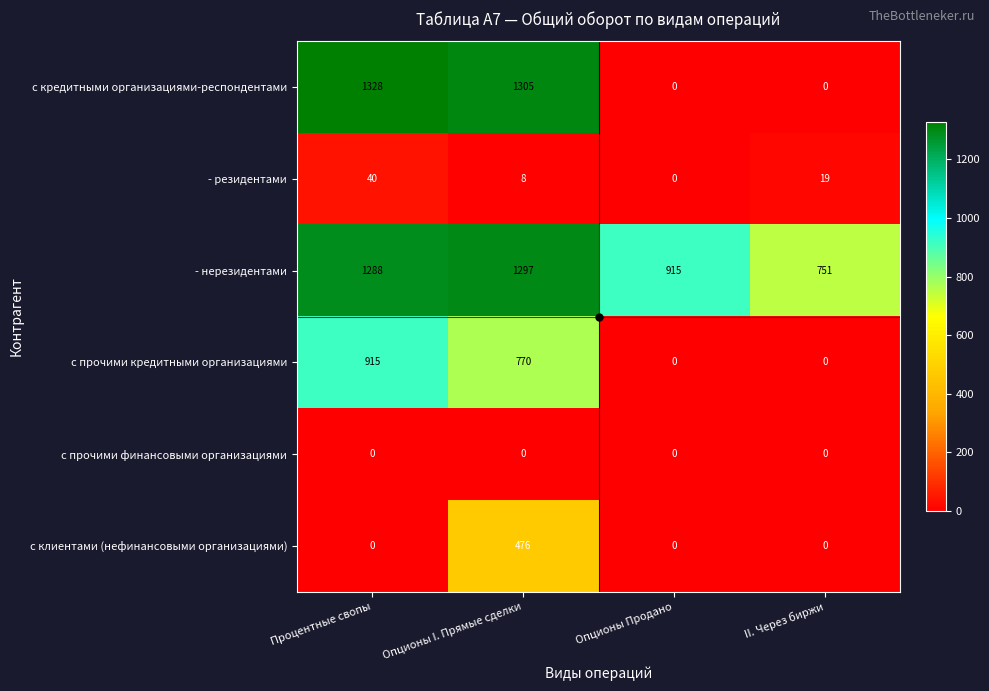

Rank the series by their maximum value, from highest to lowest.

с кредитными организациями-респондентами, - нерезидентами, с прочими кредитными организациями, с клиентами (нефинансовыми организациями), - резидентами, с прочими финансовыми организациями